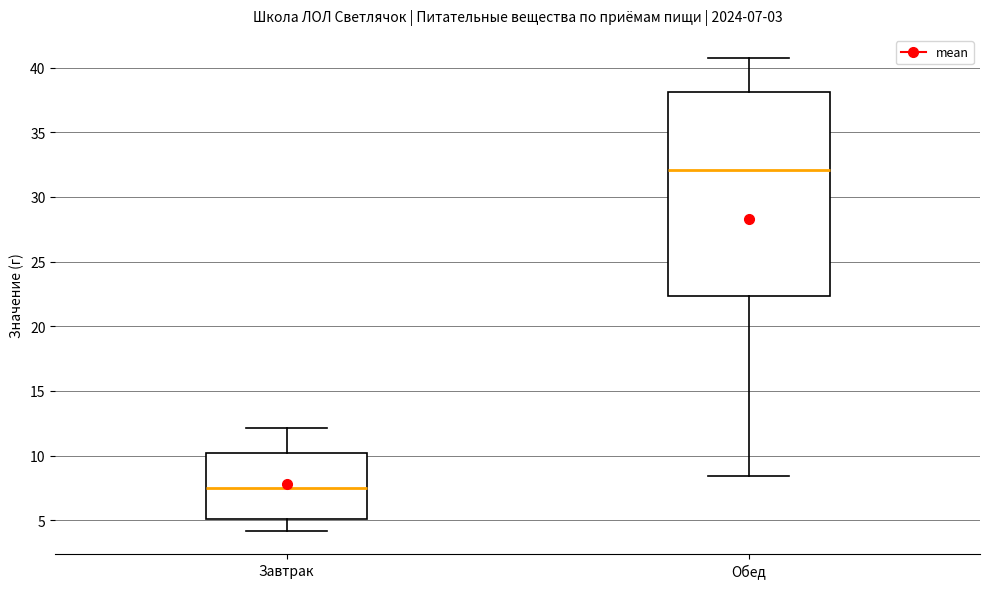

Which box is the tallest, from its lower edge to its upper edge?

Обед